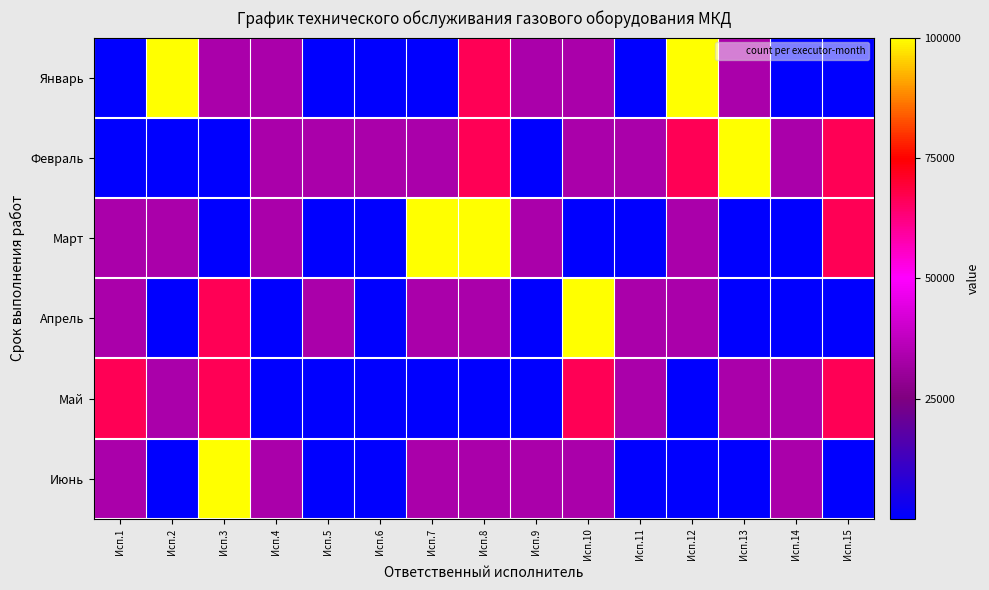

Reading left to right, extract all data points from this chart.

Январь: Исп.1=0.0	Исп.2=100000.0	Исп.3=33333.3	Исп.4=33333.3	Исп.5=0.0	Исп.6=0.0	Исп.7=0.0	Исп.8=66666.7	Исп.9=33333.3	Исп.10=33333.3	Исп.11=0.0	Исп.12=100000.0	Исп.13=33333.3	Исп.14=0.0	Исп.15=0.0
Февраль: Исп.1=0.0	Исп.2=0.0	Исп.3=0.0	Исп.4=33333.3	Исп.5=33333.3	Исп.6=33333.3	Исп.7=33333.3	Исп.8=66666.7	Исп.9=0.0	Исп.10=33333.3	Исп.11=33333.3	Исп.12=66666.7	Исп.13=100000.0	Исп.14=33333.3	Исп.15=66666.7
Март: Исп.1=33333.3	Исп.2=33333.3	Исп.3=0.0	Исп.4=33333.3	Исп.5=0.0	Исп.6=0.0	Исп.7=100000.0	Исп.8=100000.0	Исп.9=33333.3	Исп.10=0.0	Исп.11=0.0	Исп.12=33333.3	Исп.13=0.0	Исп.14=0.0	Исп.15=66666.7
Апрель: Исп.1=33333.3	Исп.2=0.0	Исп.3=66666.7	Исп.4=0.0	Исп.5=33333.3	Исп.6=0.0	Исп.7=33333.3	Исп.8=33333.3	Исп.9=0.0	Исп.10=100000.0	Исп.11=33333.3	Исп.12=33333.3	Исп.13=0.0	Исп.14=0.0	Исп.15=0.0
Май: Исп.1=66666.7	Исп.2=33333.3	Исп.3=66666.7	Исп.4=0.0	Исп.5=0.0	Исп.6=0.0	Исп.7=0.0	Исп.8=0.0	Исп.9=0.0	Исп.10=66666.7	Исп.11=33333.3	Исп.12=0.0	Исп.13=33333.3	Исп.14=33333.3	Исп.15=66666.7
Июнь: Исп.1=33333.3	Исп.2=0.0	Исп.3=100000.0	Исп.4=33333.3	Исп.5=0.0	Исп.6=0.0	Исп.7=33333.3	Исп.8=33333.3	Исп.9=33333.3	Исп.10=33333.3	Исп.11=0.0	Исп.12=0.0	Исп.13=0.0	Исп.14=33333.3	Исп.15=0.0